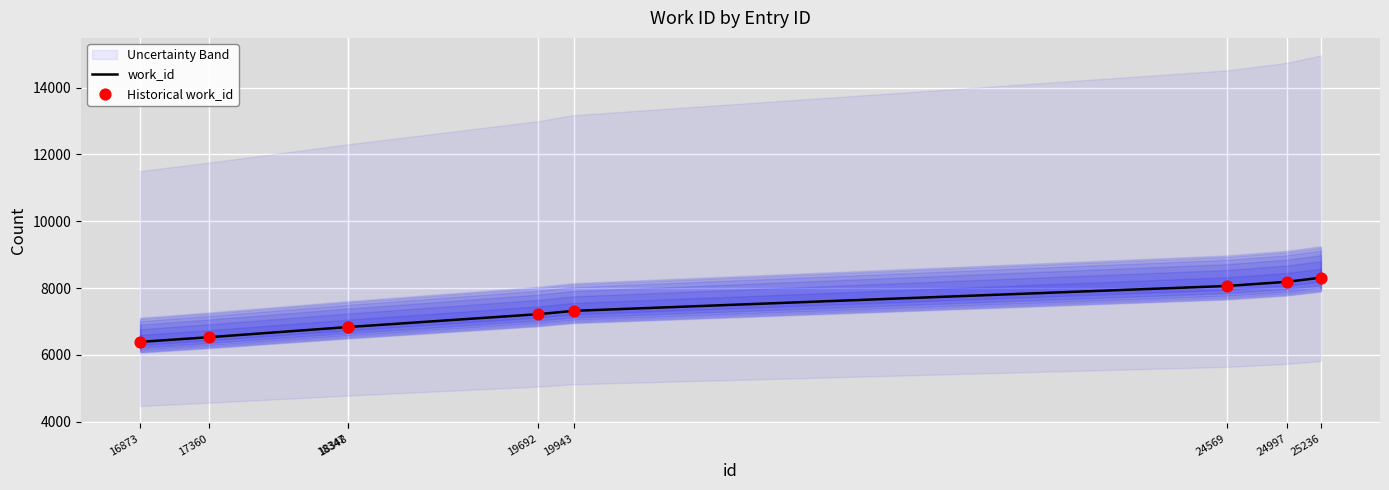

Which series contains the lowest Y value?

work_id